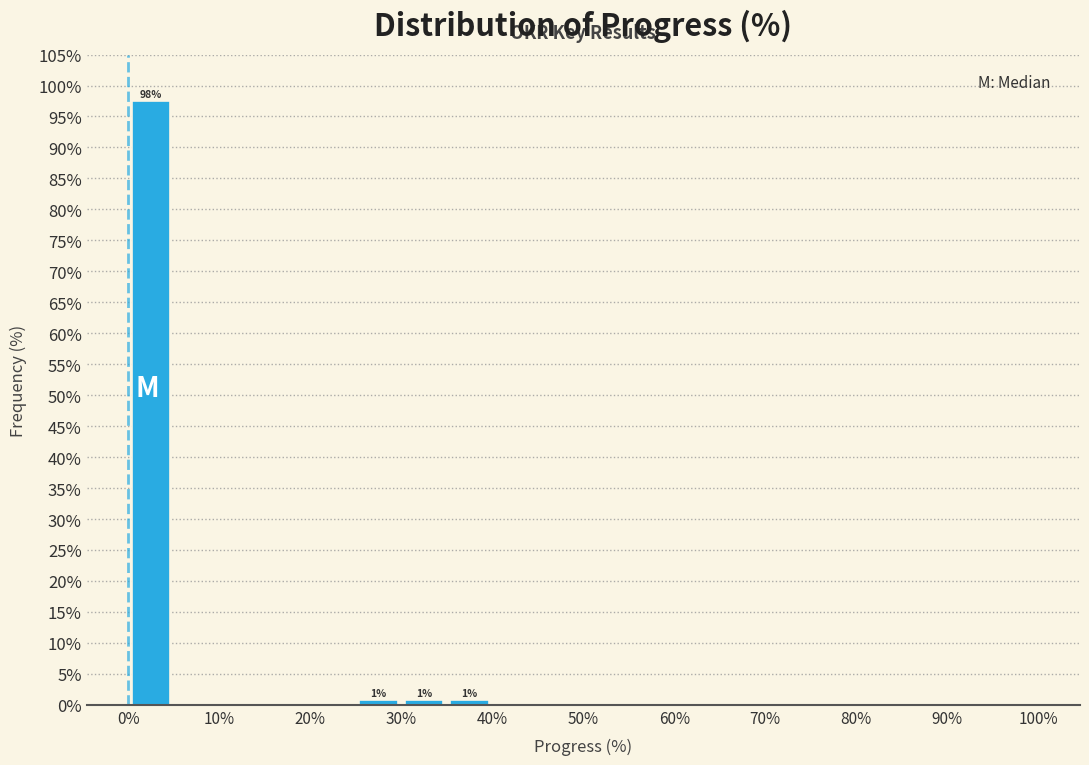

Which range on the x-axis has the tallest bar?

0 to 5